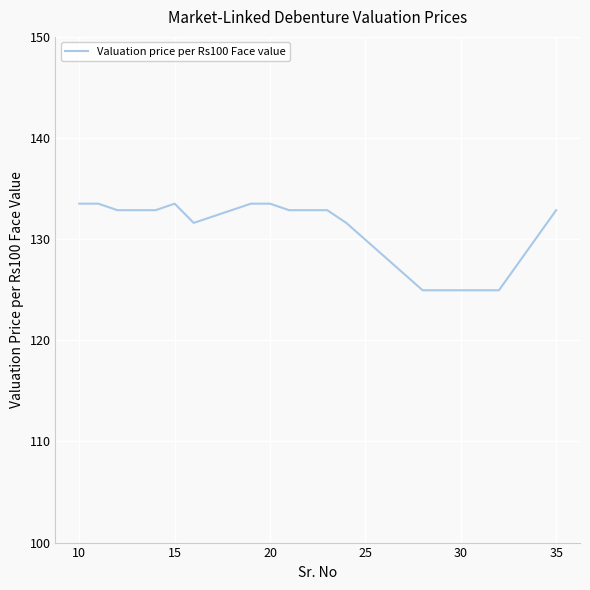

What is the greatest value displayed?

133.5